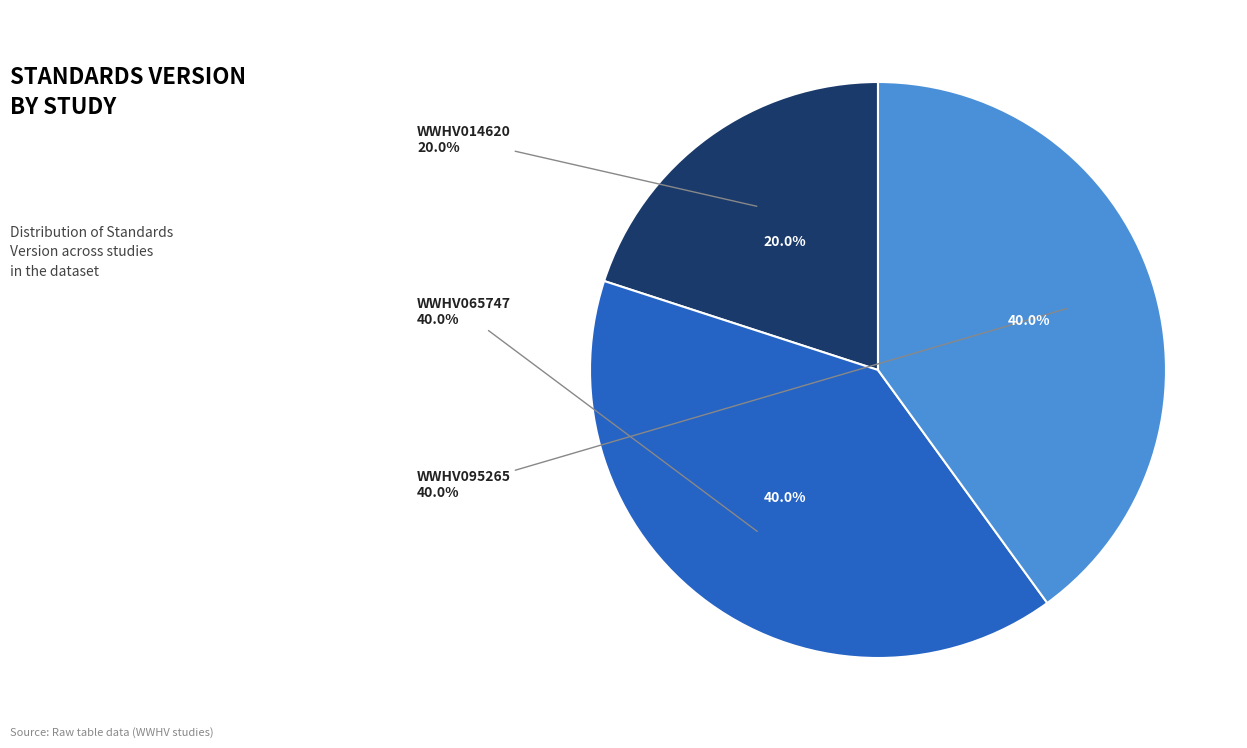

Rank the categories by value from highest to lowest.

WWHV065747, WWHV095265, WWHV014620